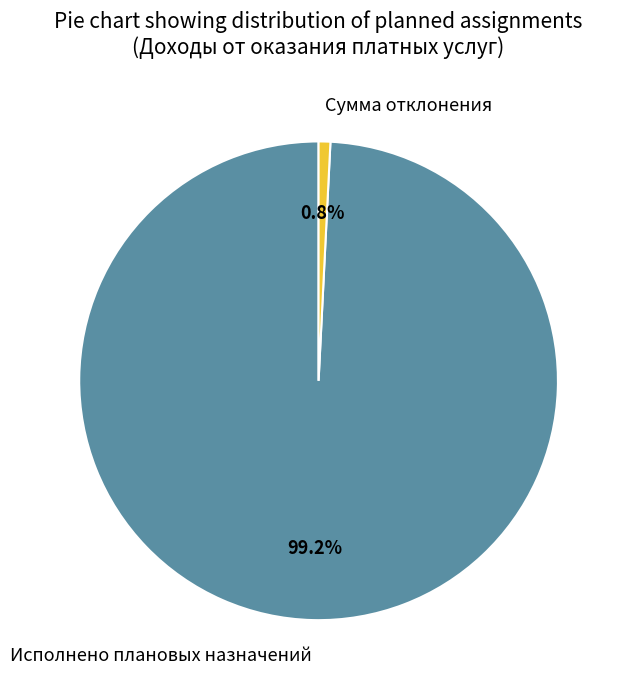

Does Исполнено плановых назначений account for over 50% of the chart?

Yes